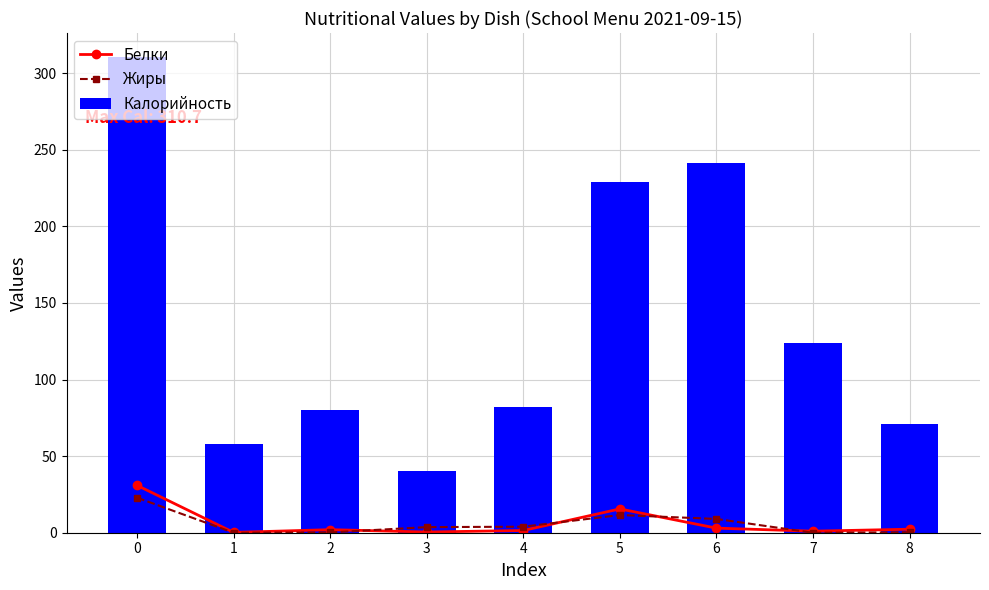

What is the value of the Белки bar at the 8th from the left?

1.0